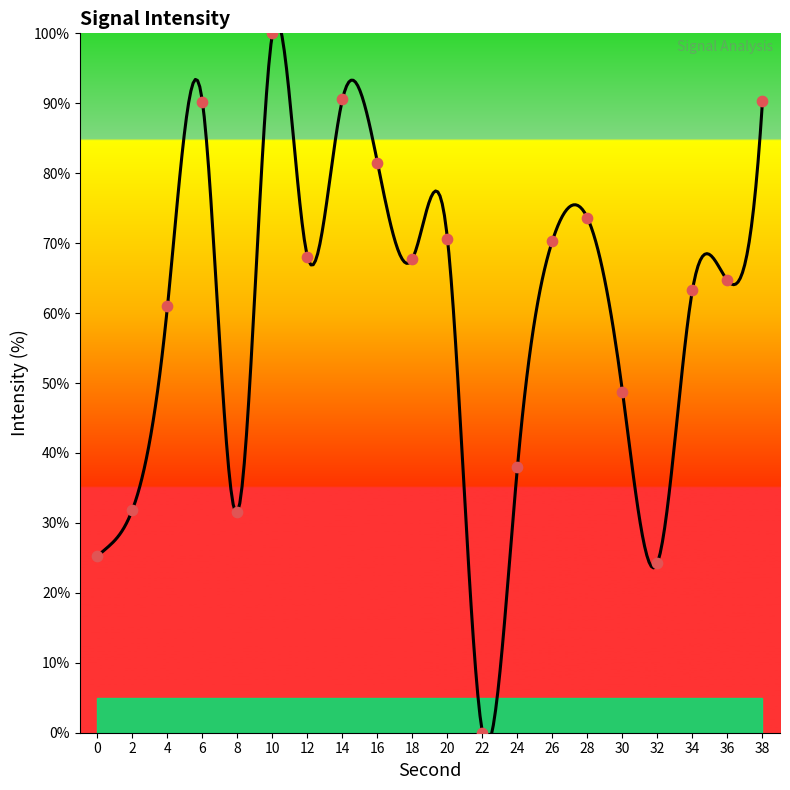

What is the change in value from 36 to 38?

+25.6